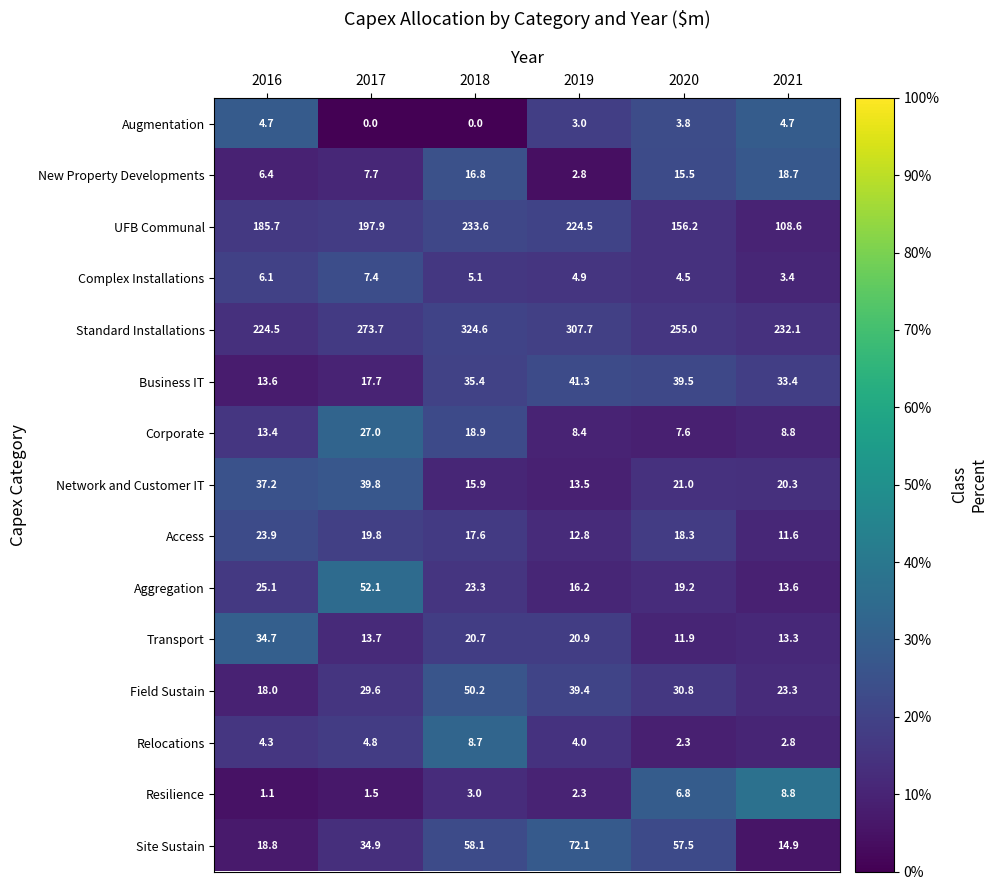

What is the difference between the Access values at 2020 and 2016?

5.6